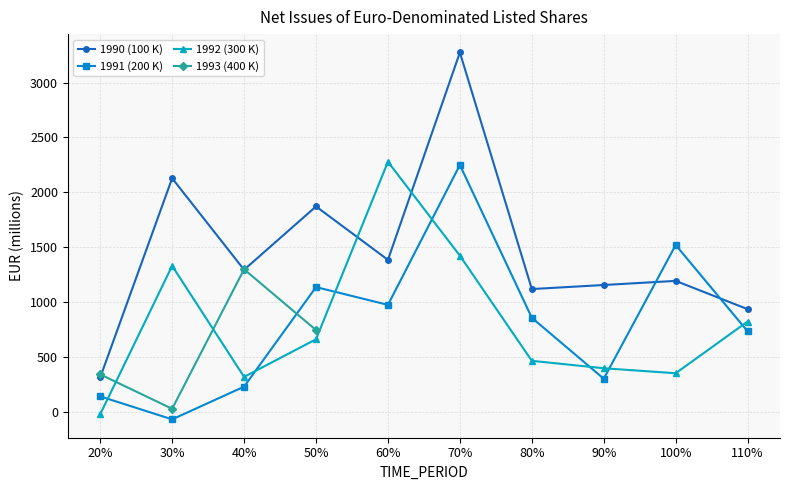

Is it true that 1992 (300 K) equals 1135.0 at 110%?

False